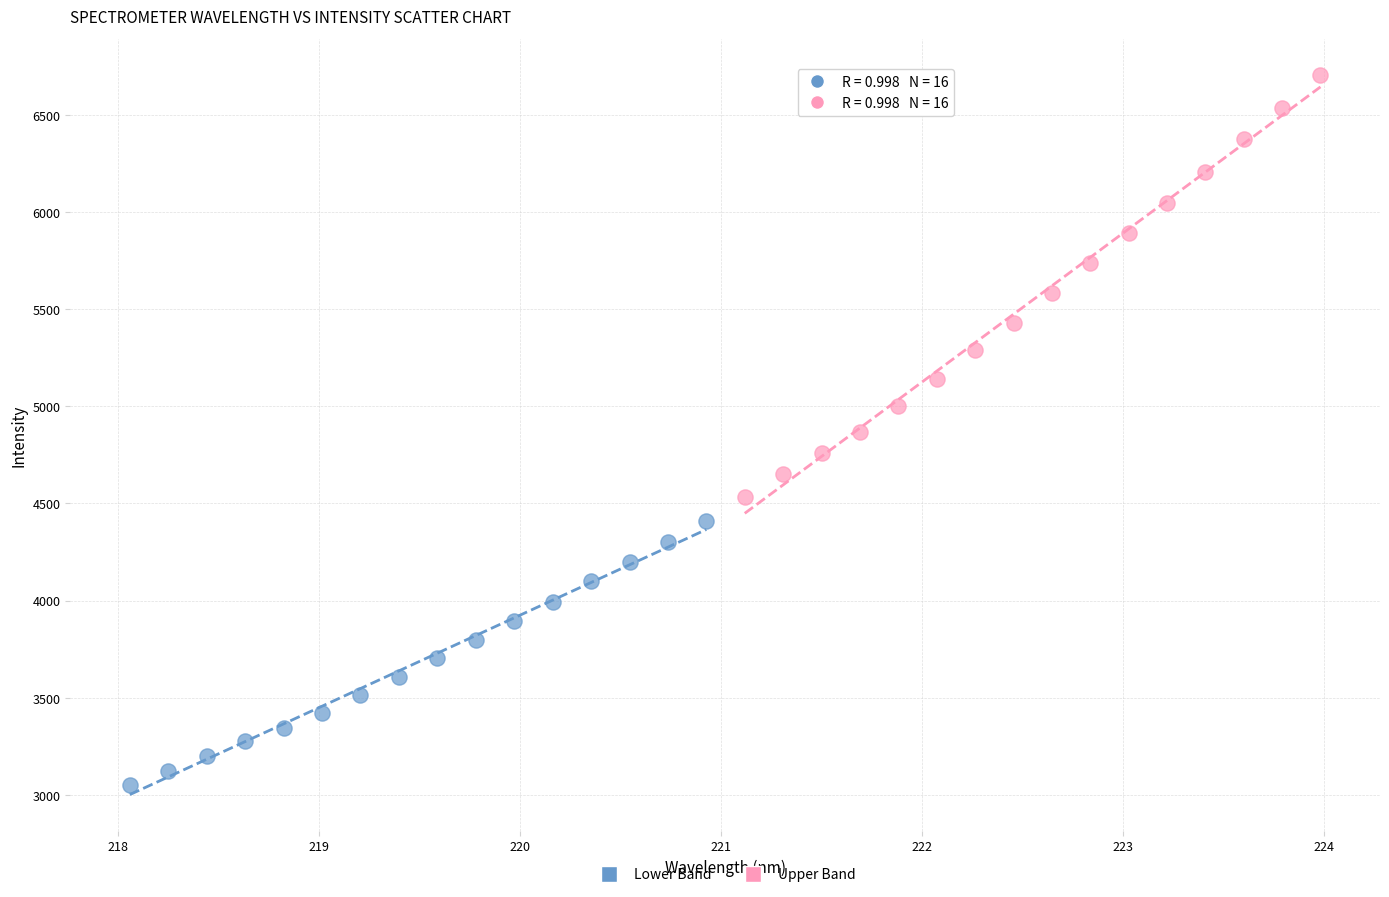

Which series contains the highest Y value?

Upper Band